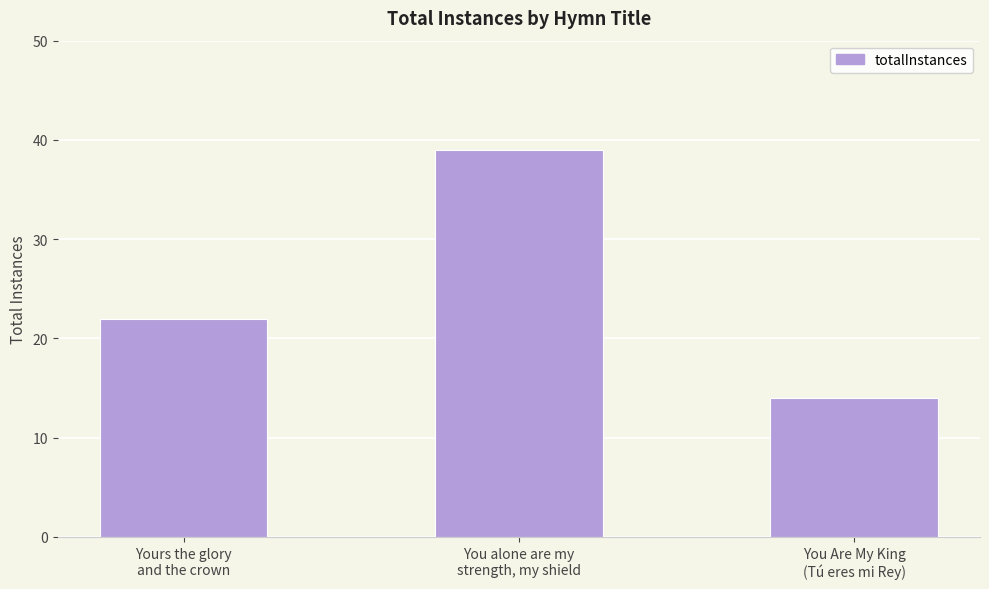

Between You alone are my
strength, my shield and You Are My King
(Tú eres mi Rey), which is larger?

You alone are my
strength, my shield